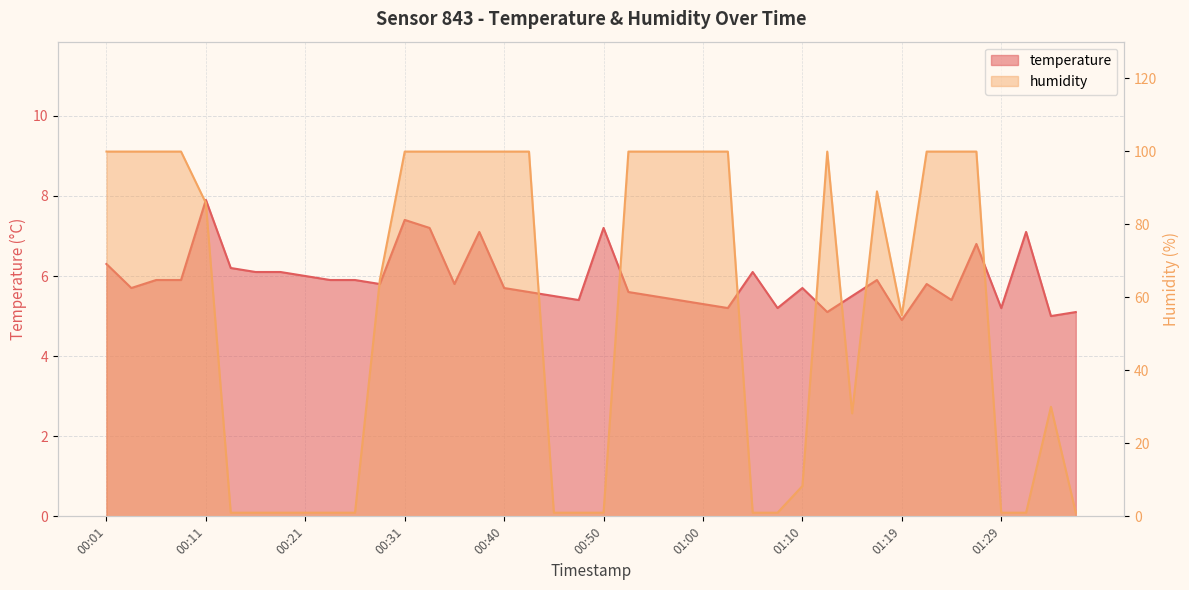

What is the difference between the humidity values at 00:04 and 01:29?

98.9